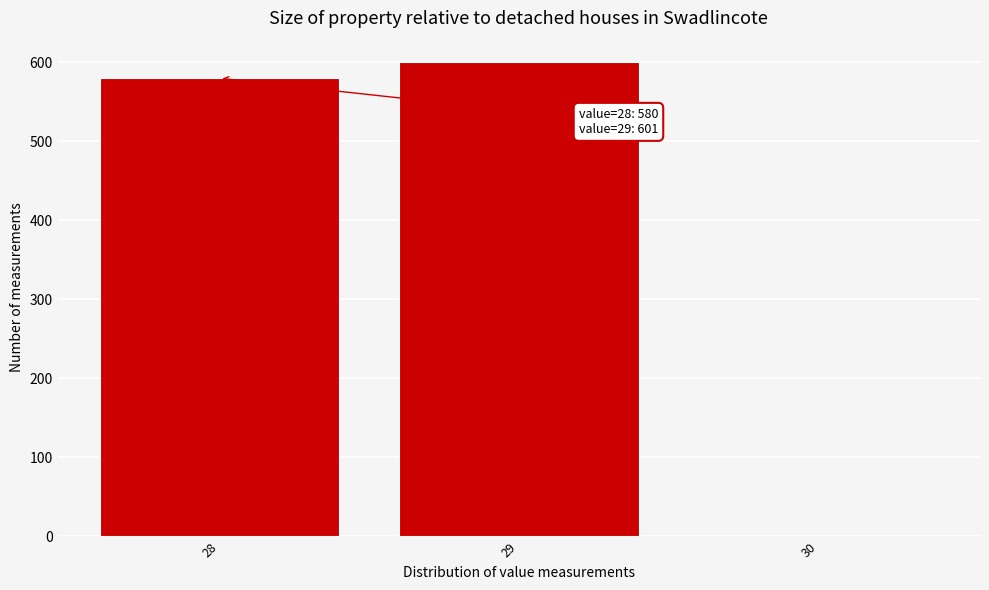

Over which range of the x-axis is the bar tallest?

28.5 to 29.5